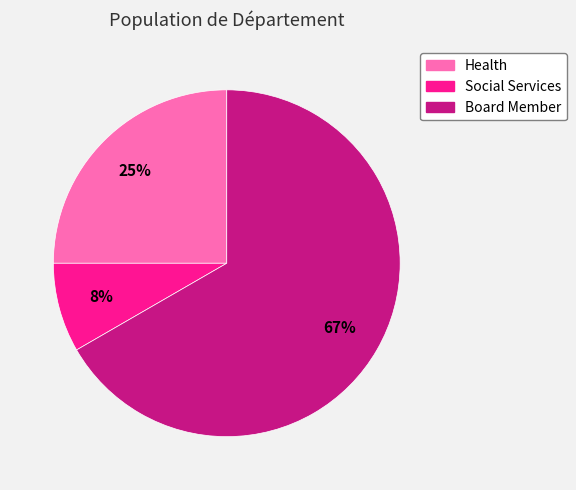

Do Health and Social Services together represent more than half of the pie?

No